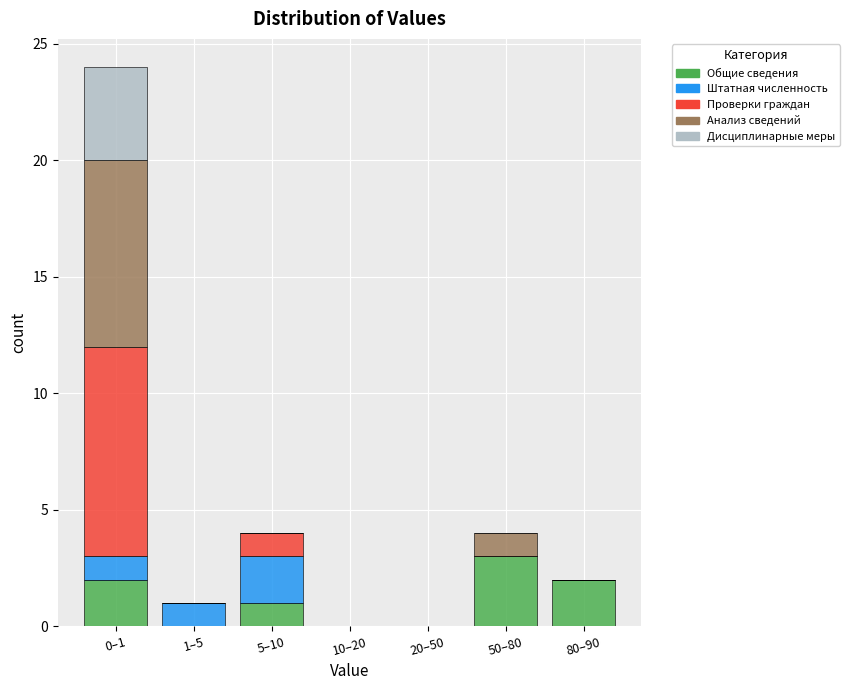

What is the maximum value for Общие сведения?

3